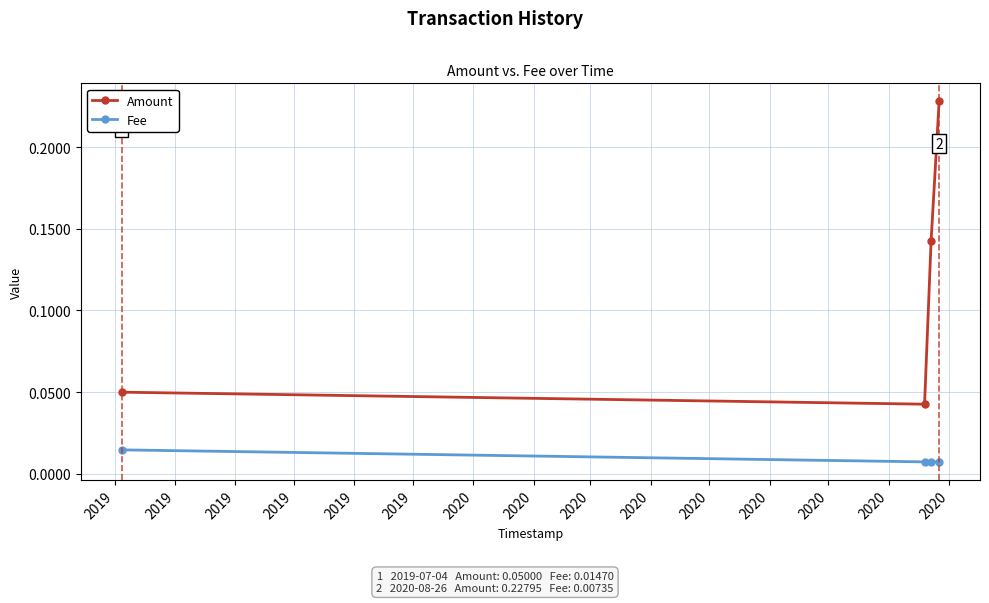

True or false: Amount and Fee intersect in this chart.

False